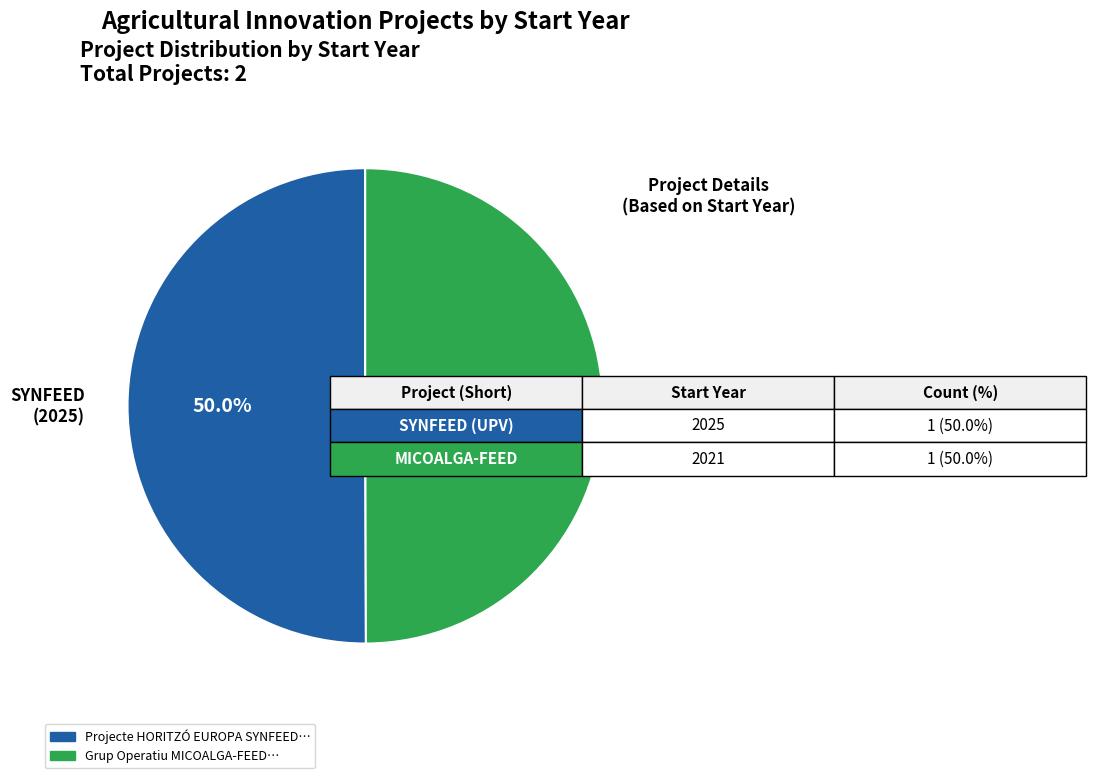

Combined, do SYNFEED (2025) and MICOALGA-FEED (2021) account for over 50%?

Yes